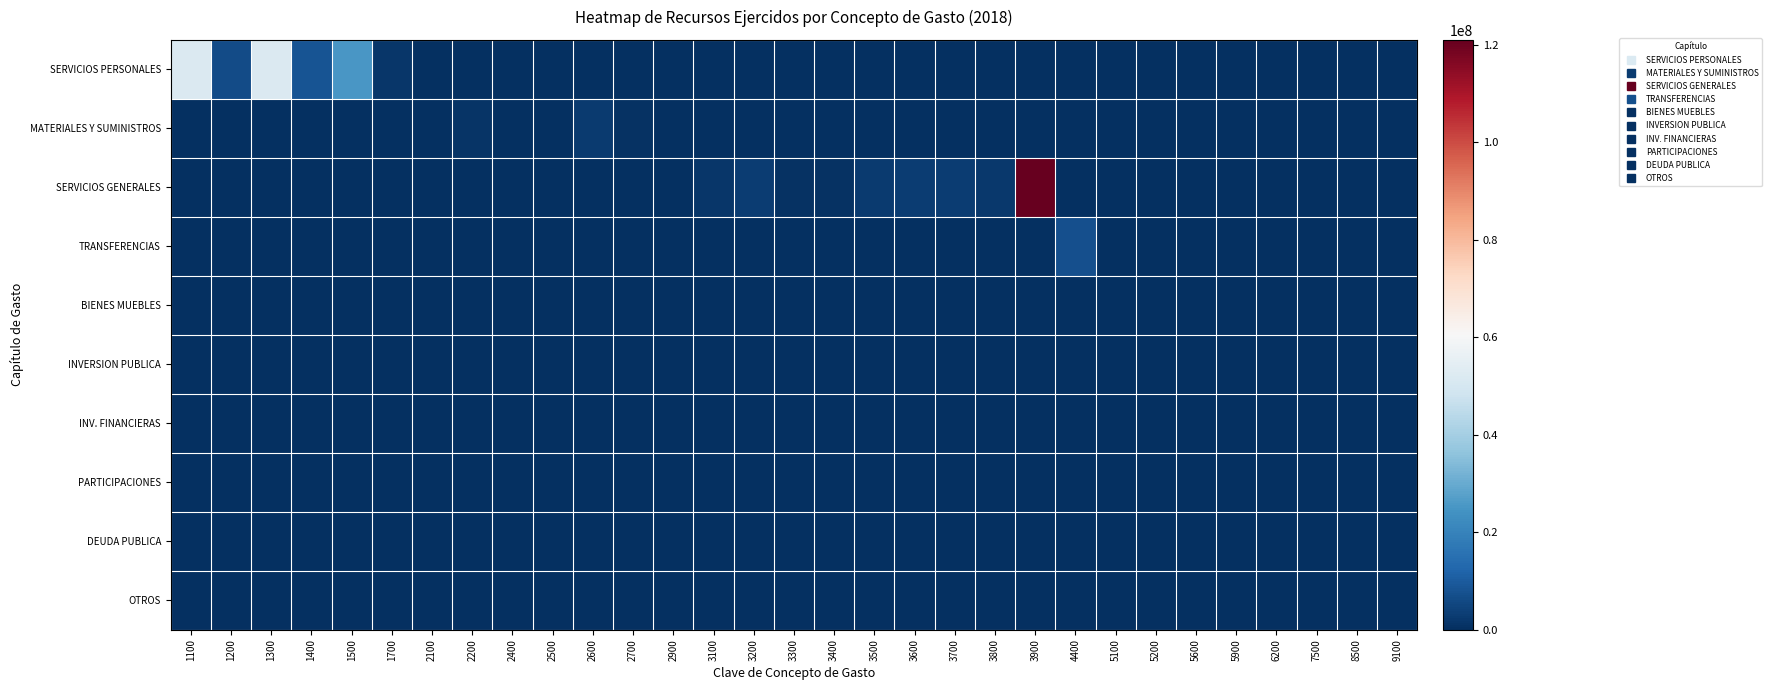

Rank the series by their maximum value, from lowest to highest.

INVERSION PUBLICA, INV. FINANCIERAS, PARTICIPACIONES, DEUDA PUBLICA, OTROS, BIENES MUEBLES, MATERIALES Y SUMINISTROS, TRANSFERENCIAS, SERVICIOS PERSONALES, SERVICIOS GENERALES